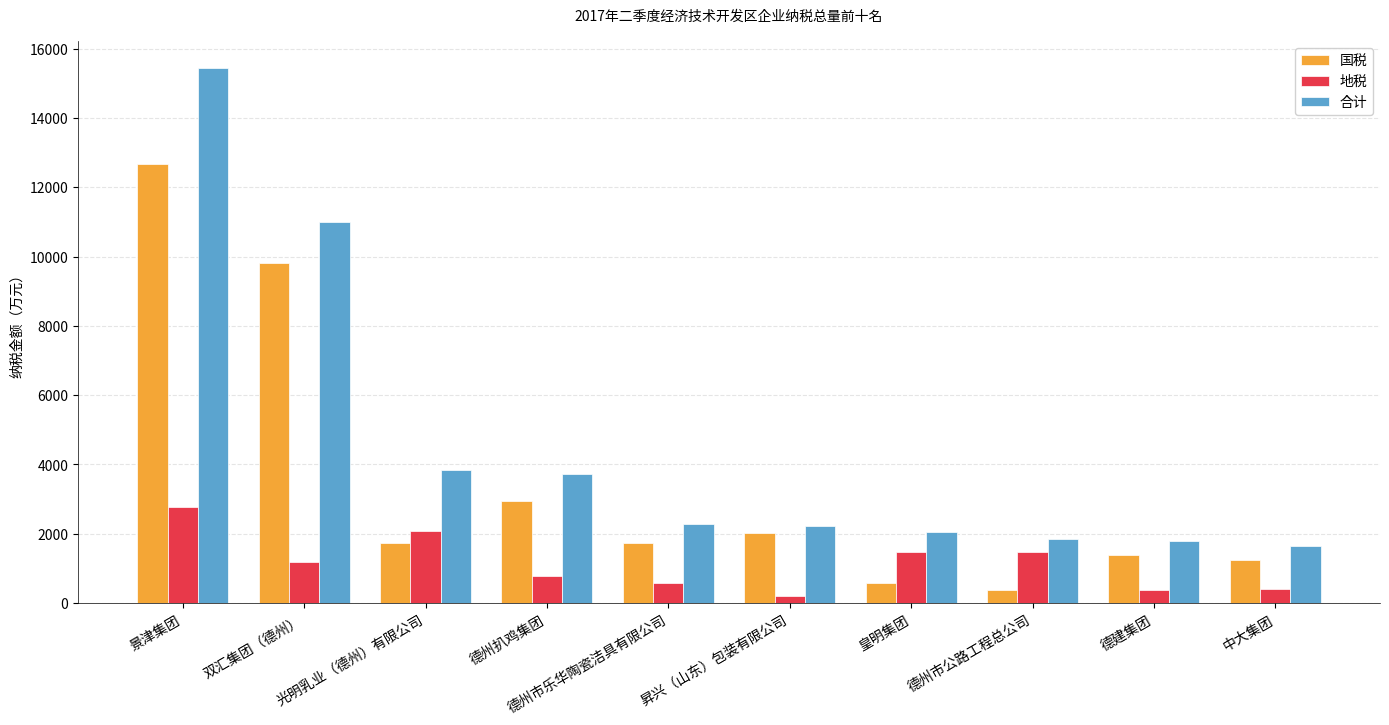

How many groups of bars are there?

10